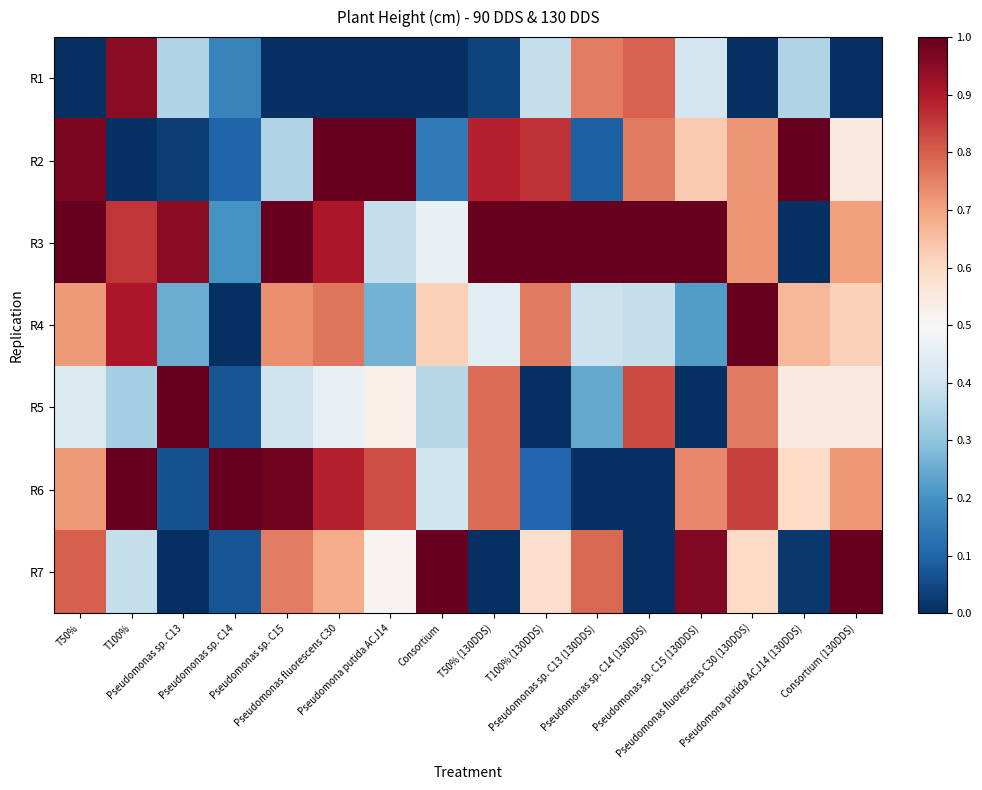

Reading left to right, list all the values displayed in this chart.

R1: T50%=0.0	T100%=1.0	Pseudomonas sp. C13=0.3	Pseudomonas sp. C14=0.2	Pseudomonas sp. C15=0.0	Pseudomonas fluorescens C30=0.0	Pseudomona putida ACJ14=0.0	Consortium=0.0	T50% (130DDS)=0.0	T100% (130DDS)=0.4	Pseudomonas sp. C13 (130DDS)=0.8	Pseudomonas sp. C14 (130DDS)=0.8	Pseudomonas sp. C15 (130DDS)=0.4	Pseudomonas fluorescens C30 (130DDS)=0.0	Pseudomona putida ACJ14 (130DDS)=0.3	Consortium (130DDS)=0.0
R2: T50%=1.0	T100%=0.0	Pseudomonas sp. C13=0.0	Pseudomonas sp. C14=0.1	Pseudomonas sp. C15=0.4	Pseudomonas fluorescens C30=1.0	Pseudomona putida ACJ14=1.0	Consortium=0.1	T50% (130DDS)=0.9	T100% (130DDS)=0.9	Pseudomonas sp. C13 (130DDS)=0.1	Pseudomonas sp. C14 (130DDS)=0.8	Pseudomonas sp. C15 (130DDS)=0.6	Pseudomonas fluorescens C30 (130DDS)=0.7	Pseudomona putida ACJ14 (130DDS)=1.0	Consortium (130DDS)=0.5
R3: T50%=1.0	T100%=0.9	Pseudomonas sp. C13=0.9	Pseudomonas sp. C14=0.2	Pseudomonas sp. C15=1.0	Pseudomonas fluorescens C30=0.9	Pseudomona putida ACJ14=0.4	Consortium=0.5	T50% (130DDS)=1.0	T100% (130DDS)=1.0	Pseudomonas sp. C13 (130DDS)=1.0	Pseudomonas sp. C14 (130DDS)=1.0	Pseudomonas sp. C15 (130DDS)=1.0	Pseudomonas fluorescens C30 (130DDS)=0.7	Pseudomona putida ACJ14 (130DDS)=0.0	Consortium (130DDS)=0.7
R4: T50%=0.7	T100%=0.9	Pseudomonas sp. C13=0.2	Pseudomonas sp. C14=0.0	Pseudomonas sp. C15=0.7	Pseudomonas fluorescens C30=0.8	Pseudomona putida ACJ14=0.3	Consortium=0.6	T50% (130DDS)=0.4	T100% (130DDS)=0.8	Pseudomonas sp. C13 (130DDS)=0.4	Pseudomonas sp. C14 (130DDS)=0.4	Pseudomonas sp. C15 (130DDS)=0.2	Pseudomonas fluorescens C30 (130DDS)=1.0	Pseudomona putida ACJ14 (130DDS)=0.7	Consortium (130DDS)=0.6
R5: T50%=0.4	T100%=0.3	Pseudomonas sp. C13=1.0	Pseudomonas sp. C14=0.1	Pseudomonas sp. C15=0.4	Pseudomonas fluorescens C30=0.5	Pseudomona putida ACJ14=0.5	Consortium=0.4	T50% (130DDS)=0.8	T100% (130DDS)=0.0	Pseudomonas sp. C13 (130DDS)=0.2	Pseudomonas sp. C14 (130DDS)=0.8	Pseudomonas sp. C15 (130DDS)=0.0	Pseudomonas fluorescens C30 (130DDS)=0.8	Pseudomona putida ACJ14 (130DDS)=0.6	Consortium (130DDS)=0.5
R6: T50%=0.7	T100%=1.0	Pseudomonas sp. C13=0.1	Pseudomonas sp. C14=1.0	Pseudomonas sp. C15=1.0	Pseudomonas fluorescens C30=0.9	Pseudomona putida ACJ14=0.8	Consortium=0.4	T50% (130DDS)=0.8	T100% (130DDS)=0.1	Pseudomonas sp. C13 (130DDS)=0.0	Pseudomonas sp. C14 (130DDS)=0.0	Pseudomonas sp. C15 (130DDS)=0.7	Pseudomonas fluorescens C30 (130DDS)=0.8	Pseudomona putida ACJ14 (130DDS)=0.6	Consortium (130DDS)=0.7
R7: T50%=0.8	T100%=0.4	Pseudomonas sp. C13=0.0	Pseudomonas sp. C14=0.1	Pseudomonas sp. C15=0.8	Pseudomonas fluorescens C30=0.7	Pseudomona putida ACJ14=0.5	Consortium=1.0	T50% (130DDS)=0.0	T100% (130DDS)=0.6	Pseudomonas sp. C13 (130DDS)=0.8	Pseudomonas sp. C14 (130DDS)=0.0	Pseudomonas sp. C15 (130DDS)=1.0	Pseudomonas fluorescens C30 (130DDS)=0.6	Pseudomona putida ACJ14 (130DDS)=0.0	Consortium (130DDS)=1.0